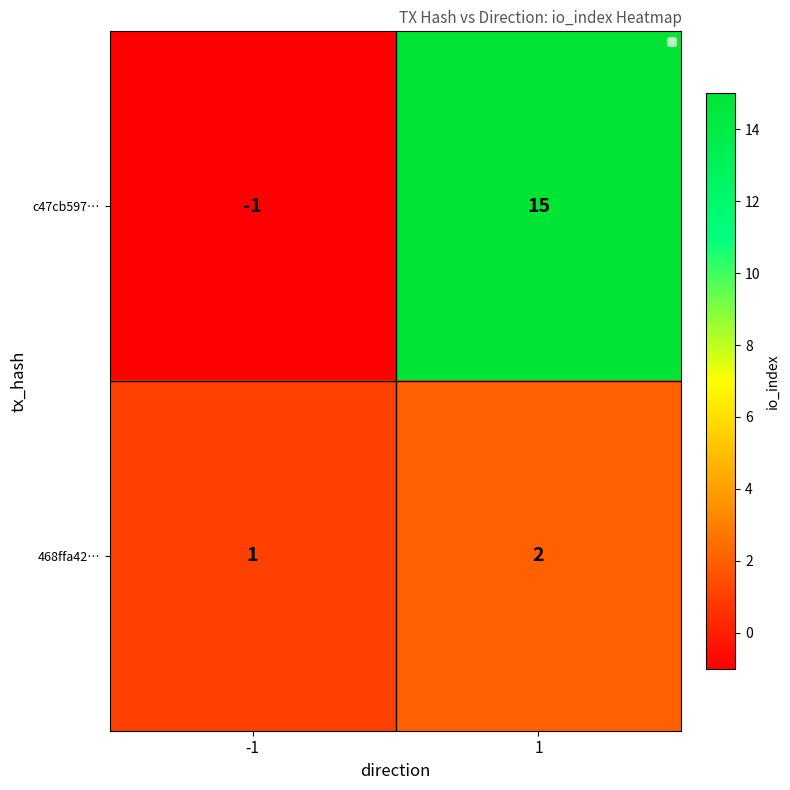

True or false: c47cb597… has a value of -1 at -1.

True